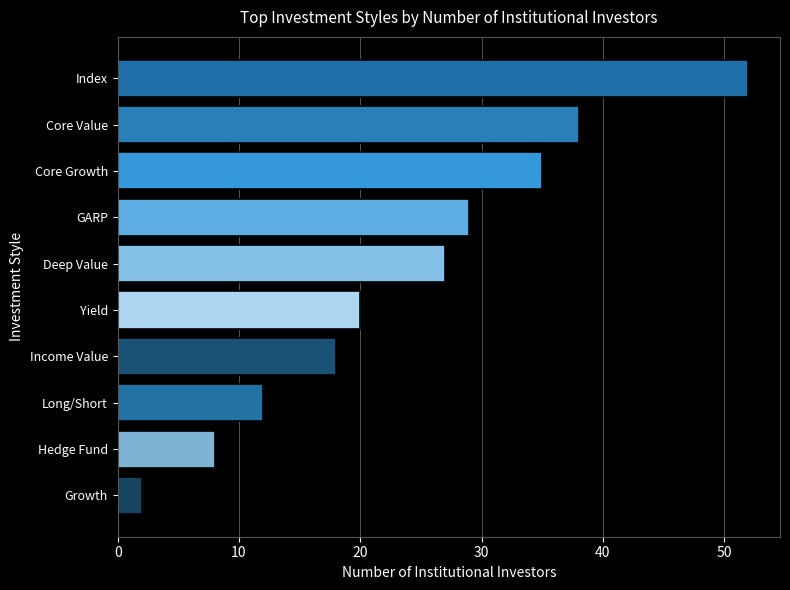

Count the number of data series in this chart.

1